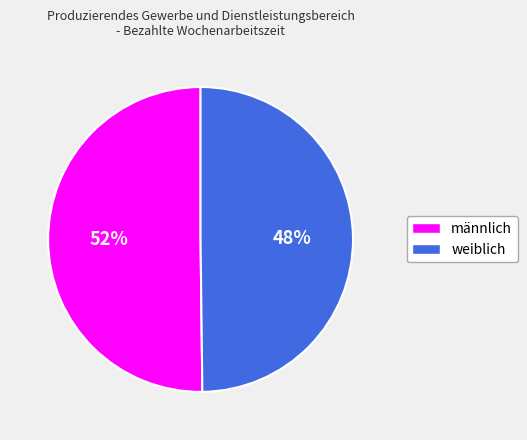

Which category has the biggest portion of the pie?

männlich